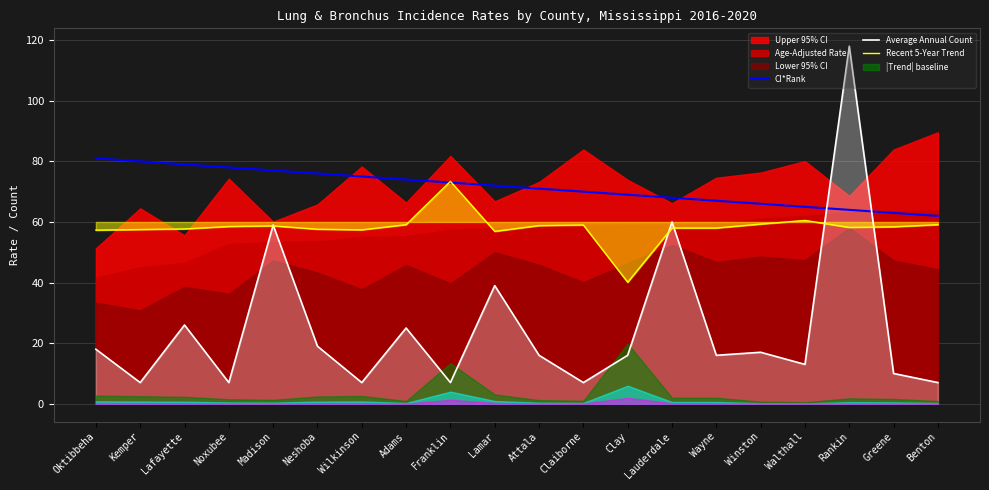

What is the sum of all CI*Rank values?

1430.0